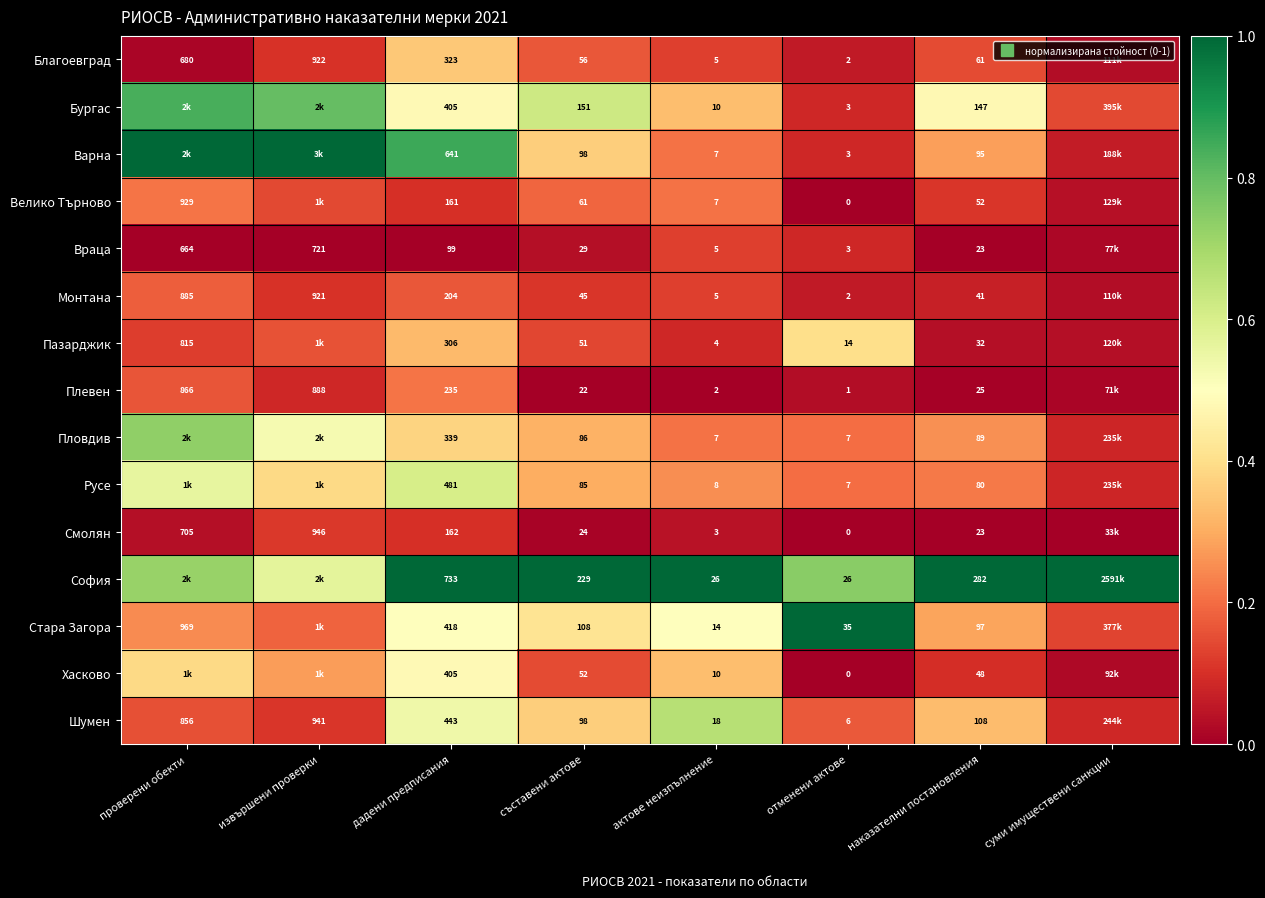

At how many categories does at least one series exceed 0?

8